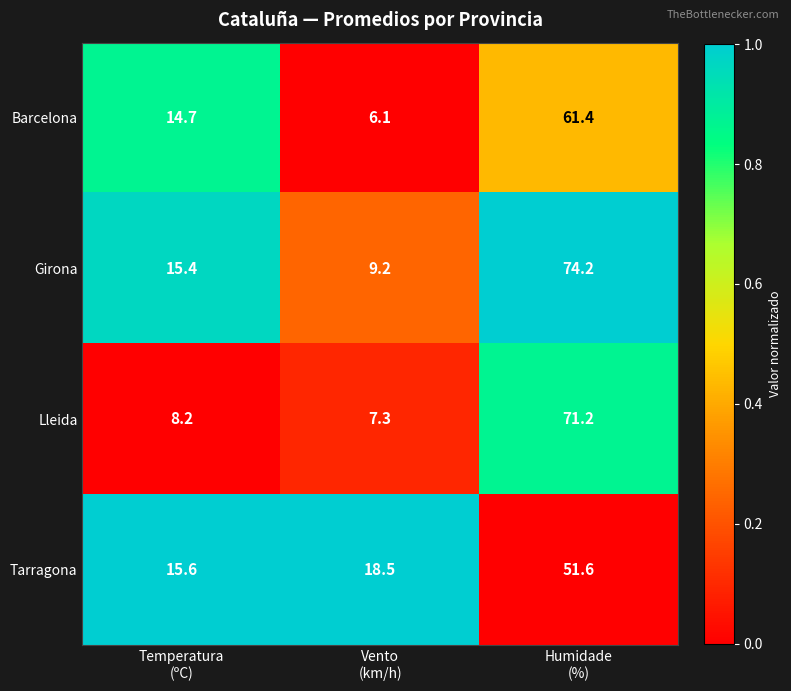

What is the difference between the second highest and minimum values in the Tarragona series?

2.9